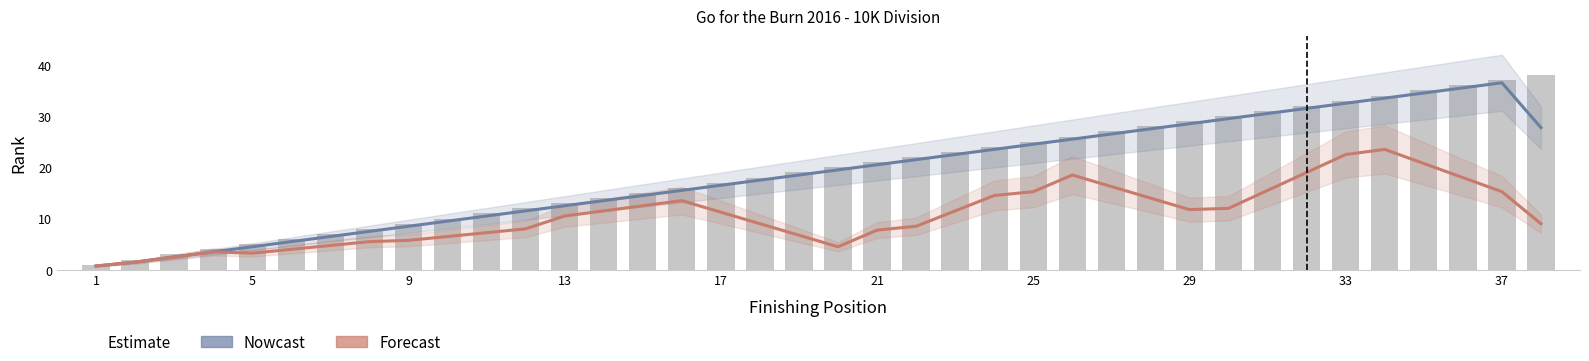

At which label is Forecast closest to 12?

29